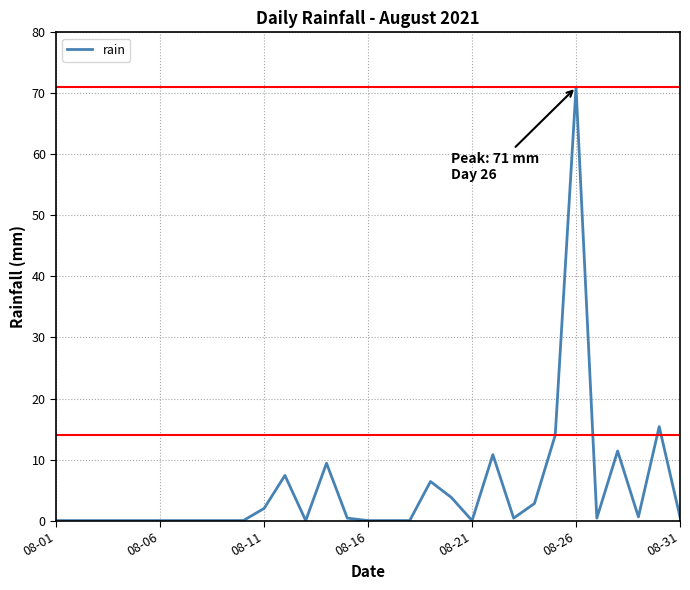

What is the maximum value shown in the chart?

71.0